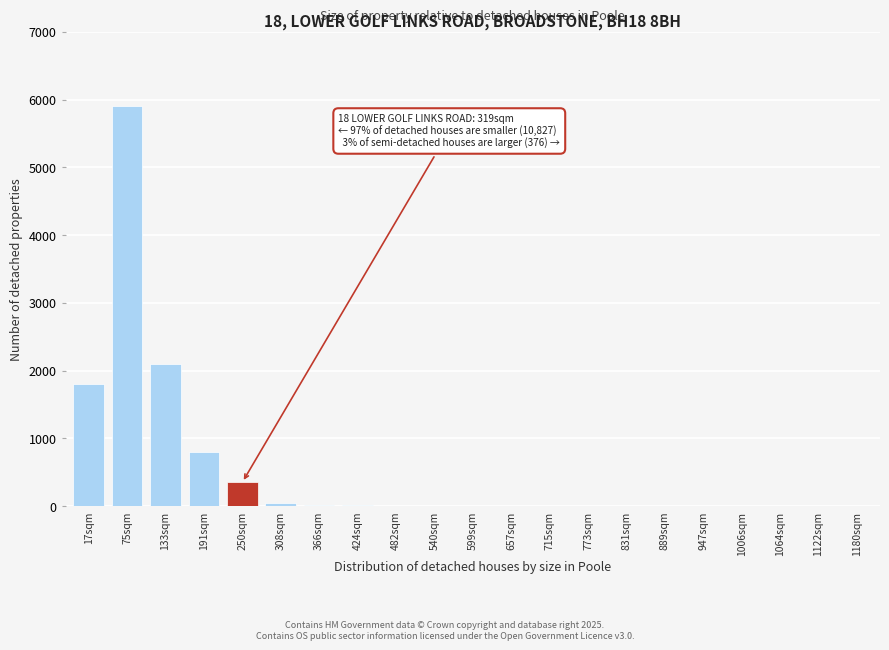

What is the sum of all values?

11063